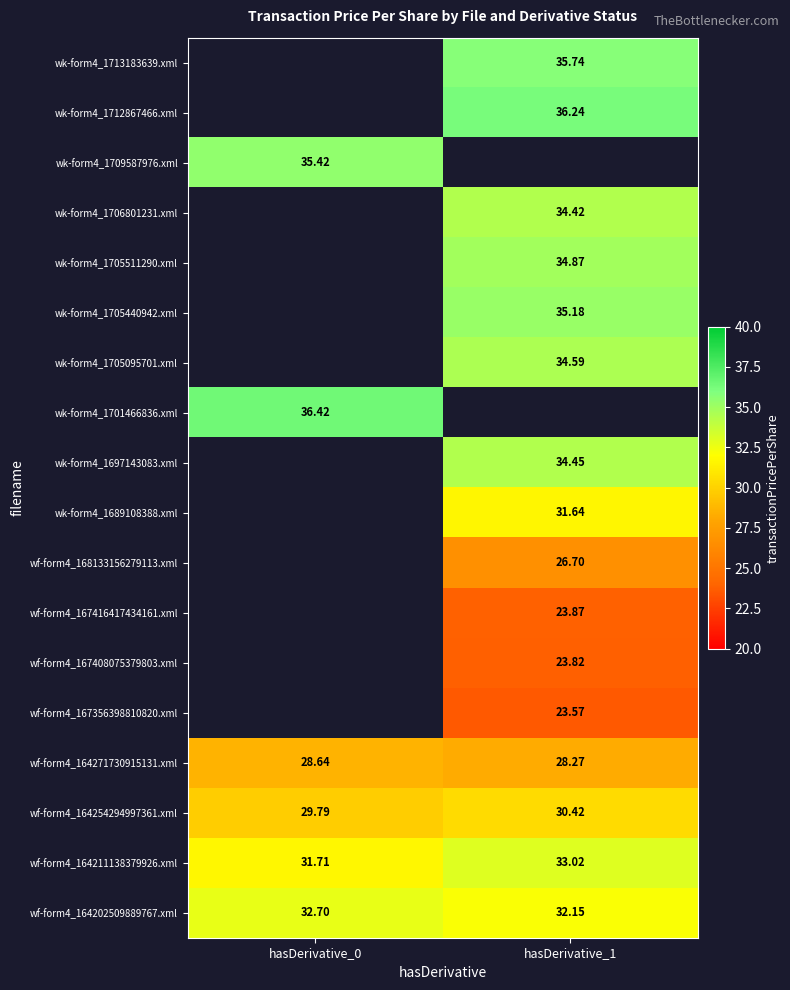

What is the lowest value of the wf-form4_164211138379926.xml series?

31.7